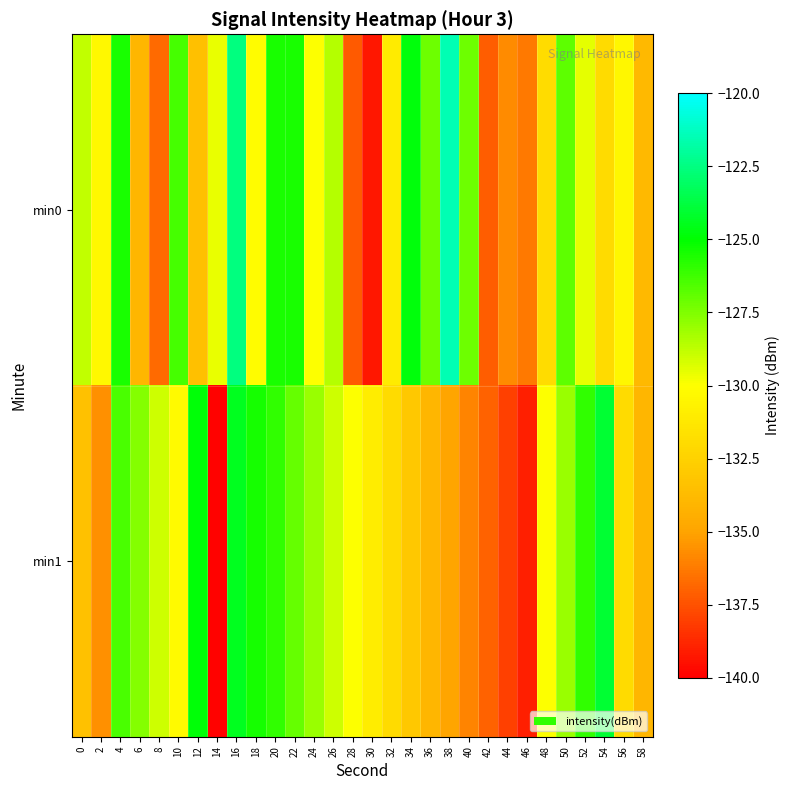

What is the smallest value displayed?

-139.9